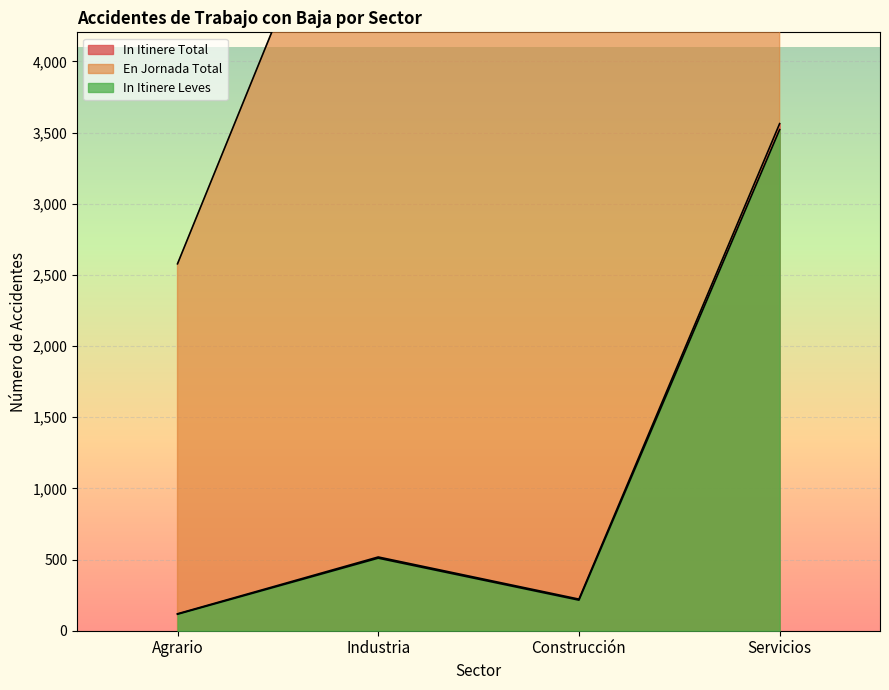

Read the In Itinere Total value at Construcción, to the nearest 50.

200